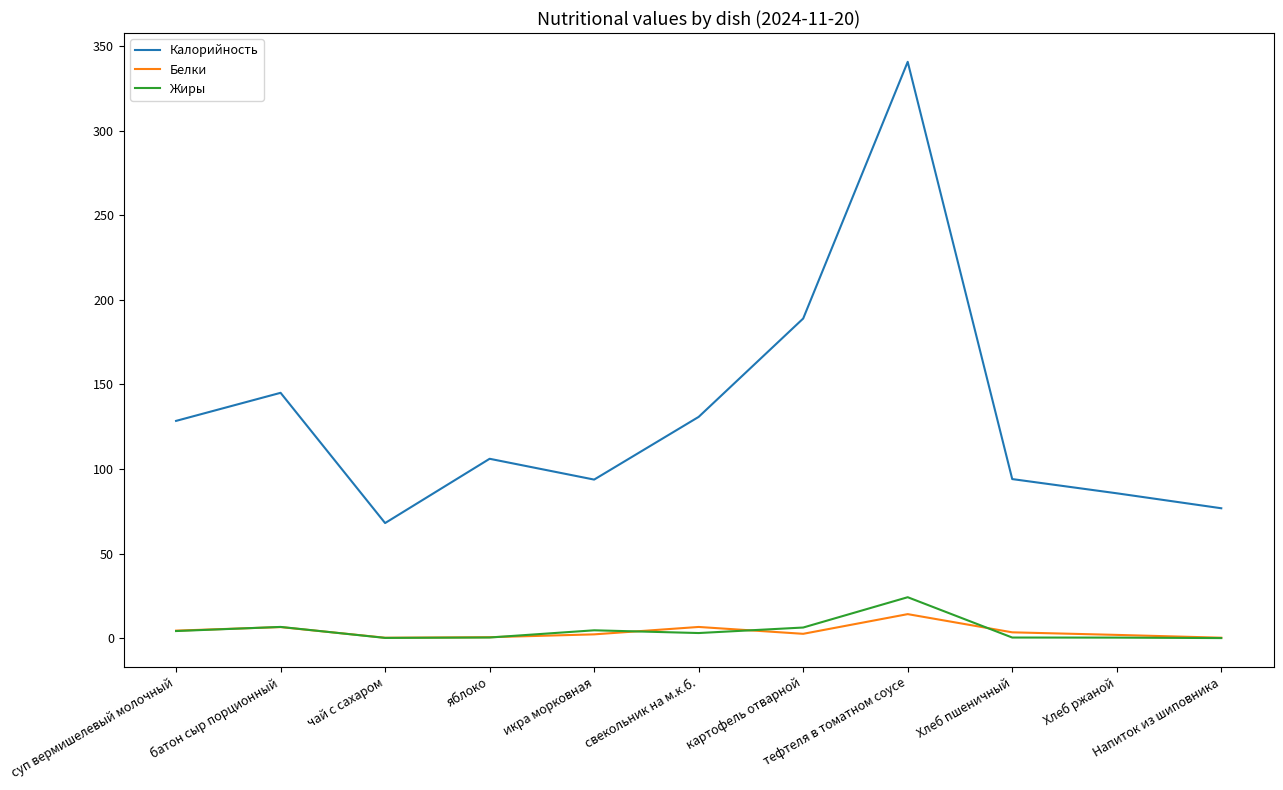

What value does the Жиры series have at чай с сахаром?

0.1